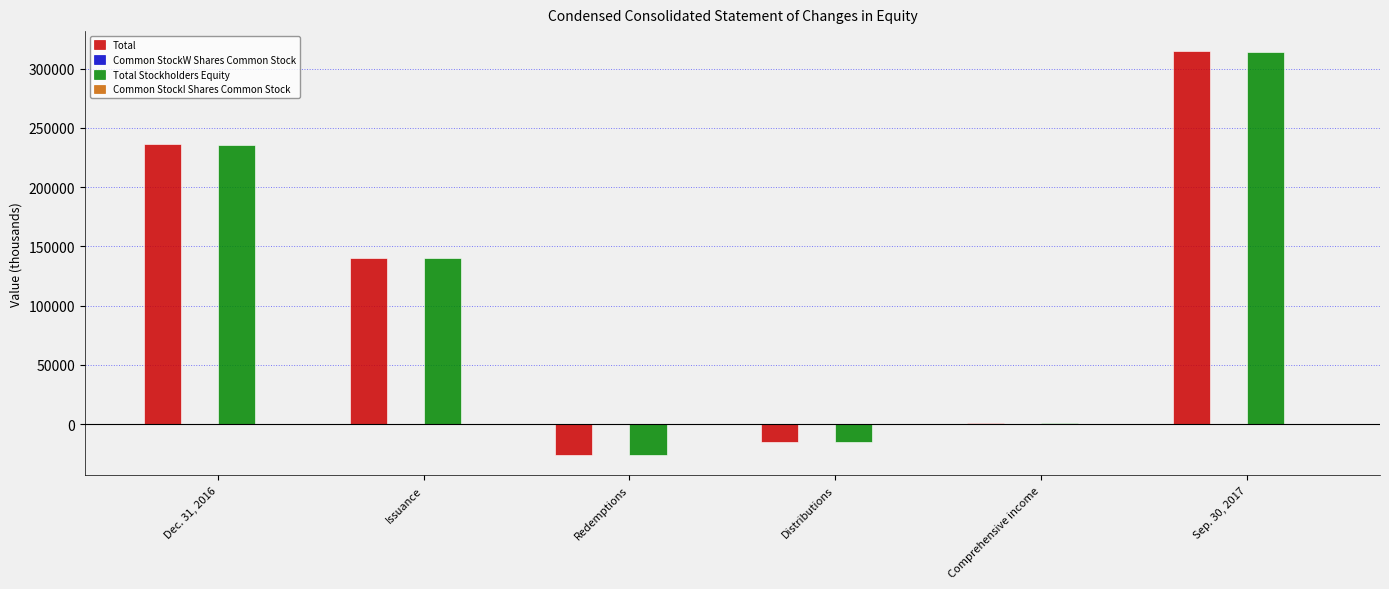

The value of Total Stockholders Equity at Sep. 30, 2017 is 313769. True or false?

True